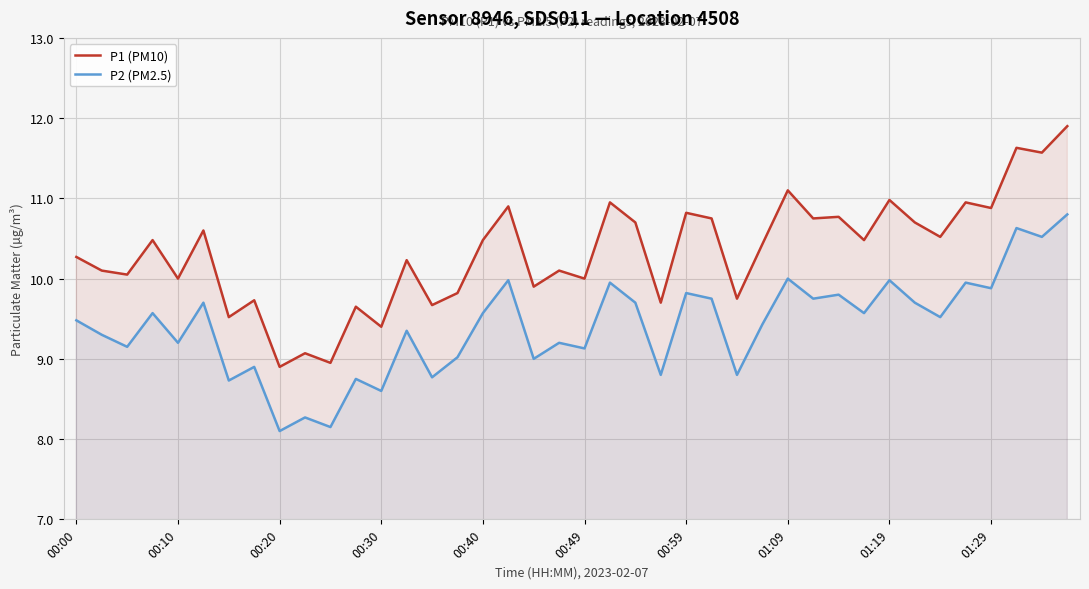

Which series has the widest spread of values?

P1 (PM10)